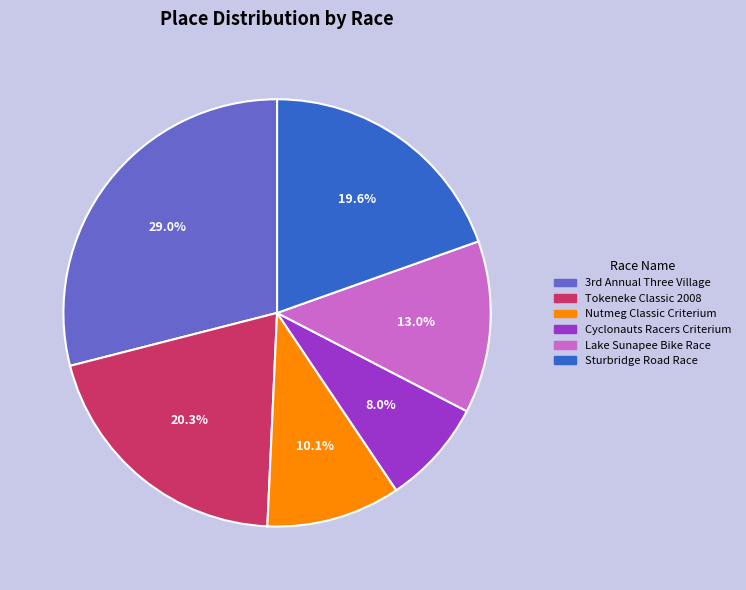

How many slices are in this pie chart?

6